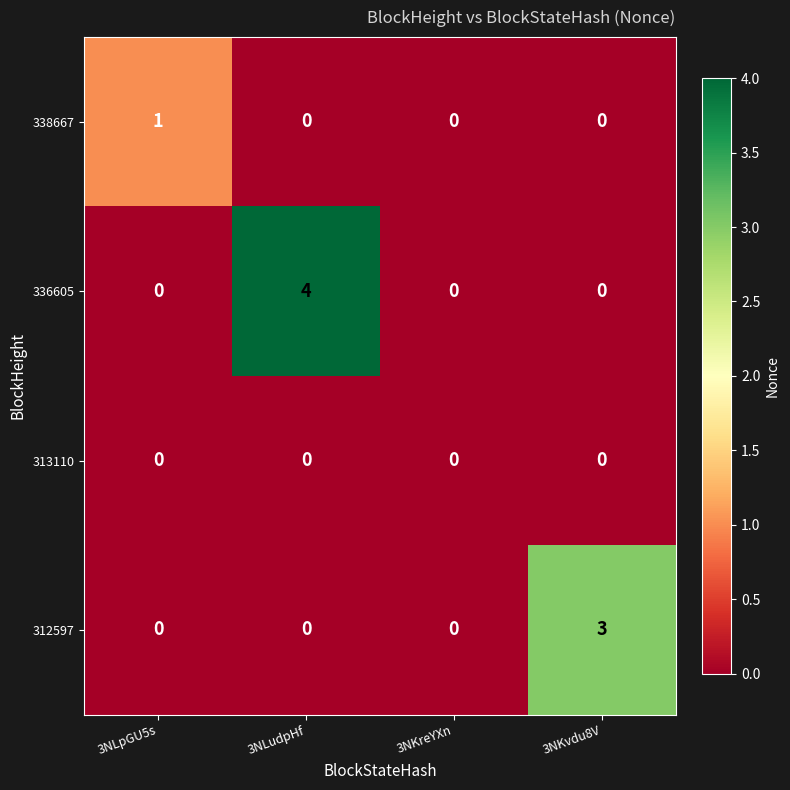

The 312597 series shows -2 at 3NKreYXn. True or false?

False